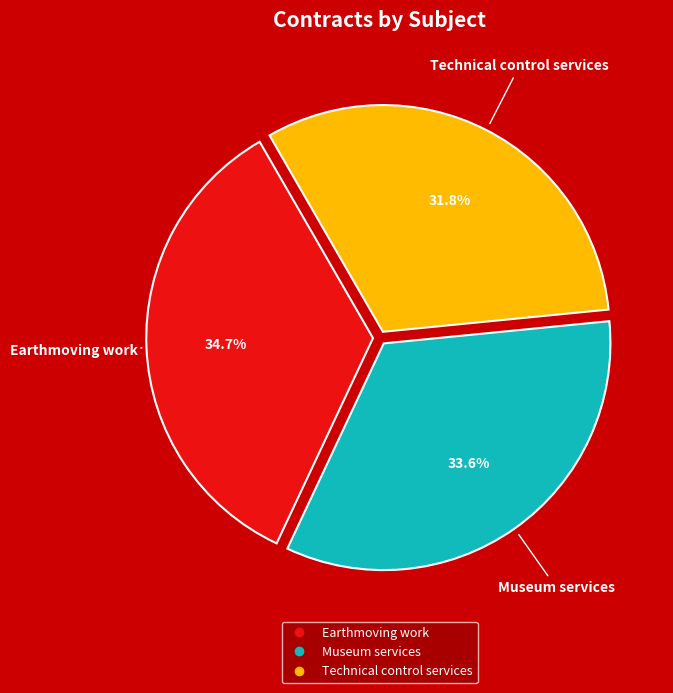

To the nearest percent, what is the difference between the Earthmoving work and Museum services slice percentages?

1%